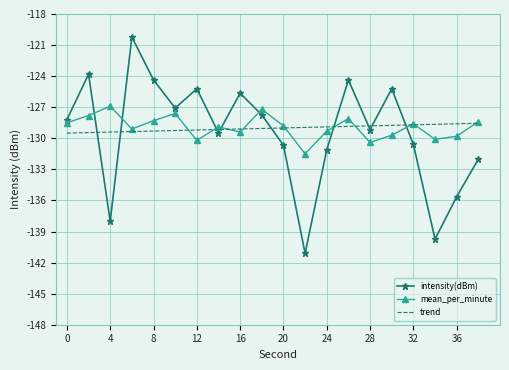

How many categories are shown in the chart?

20